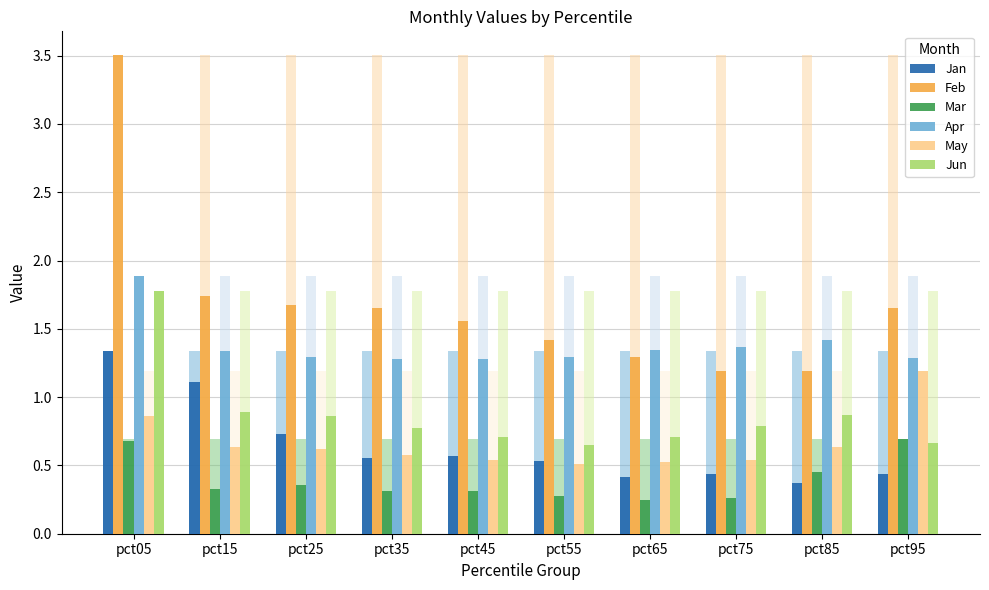

At which label does Jan reach its minimum?

pct85